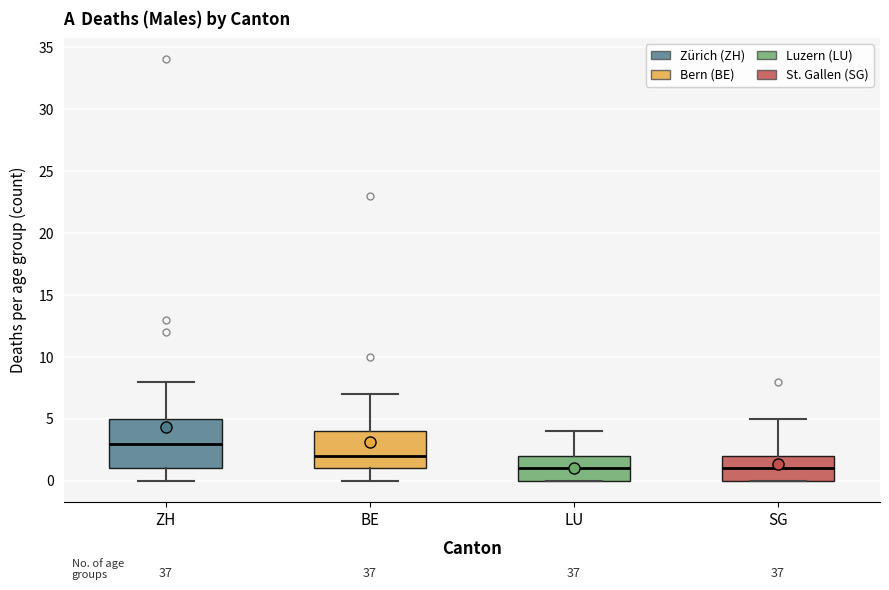

Reading left to right, read every box against the y-axis: the position of its median line, the range the box covers, and the ends of its whiskers. The values are not printed on the chart, so give them approximately, as read against the axis.

ZH: median 3, box 1 to 5, whiskers 0 to 8
BE: median 2, box 1 to 4, whiskers 0 to 7
LU: median 1, box 0 to 2, whiskers 0 to 4
SG: median 1, box 0 to 2, whiskers 0 to 5